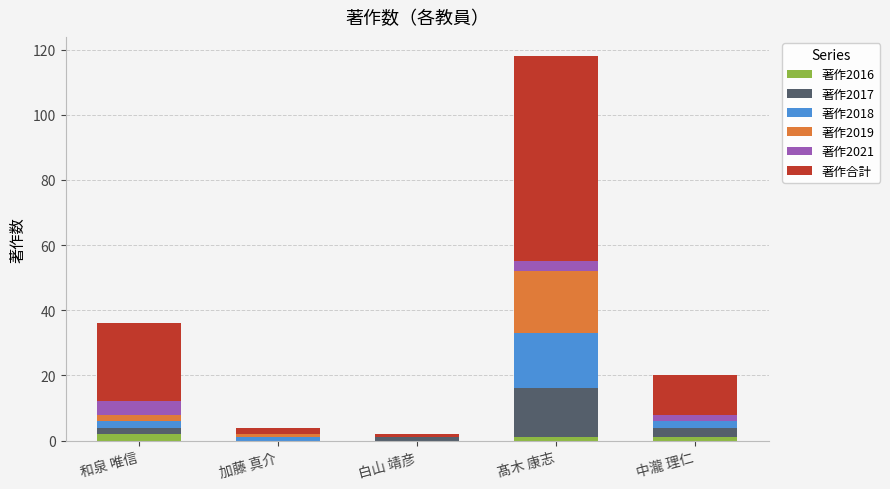

At which category is the sum across all series the highest?

髙木 康志